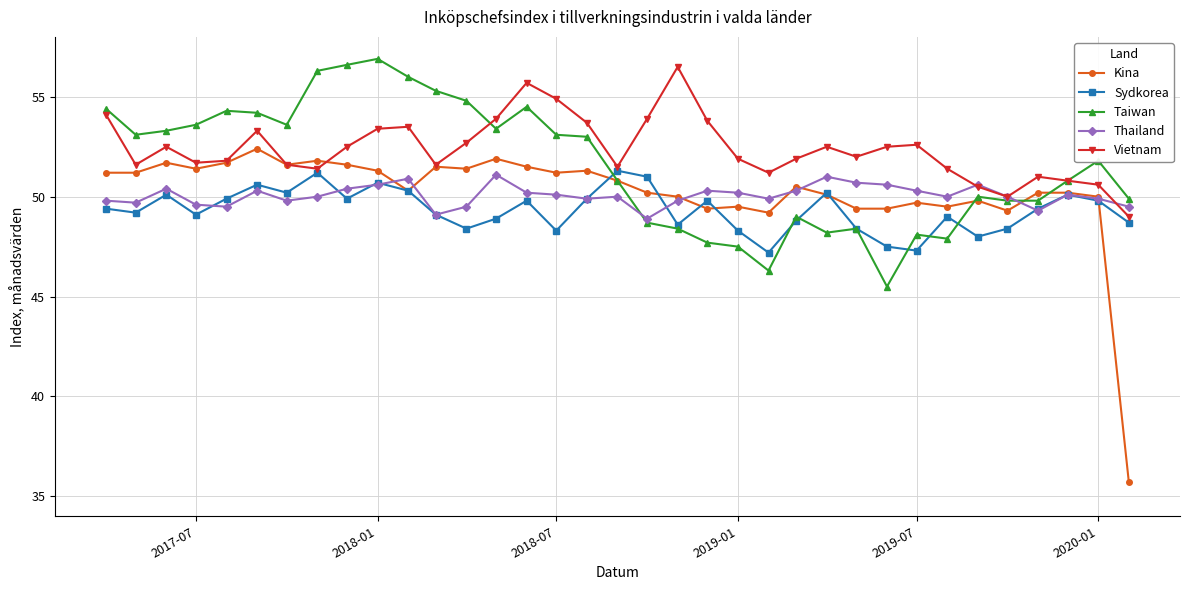

Which series has the largest range (max minus min)?

Kina